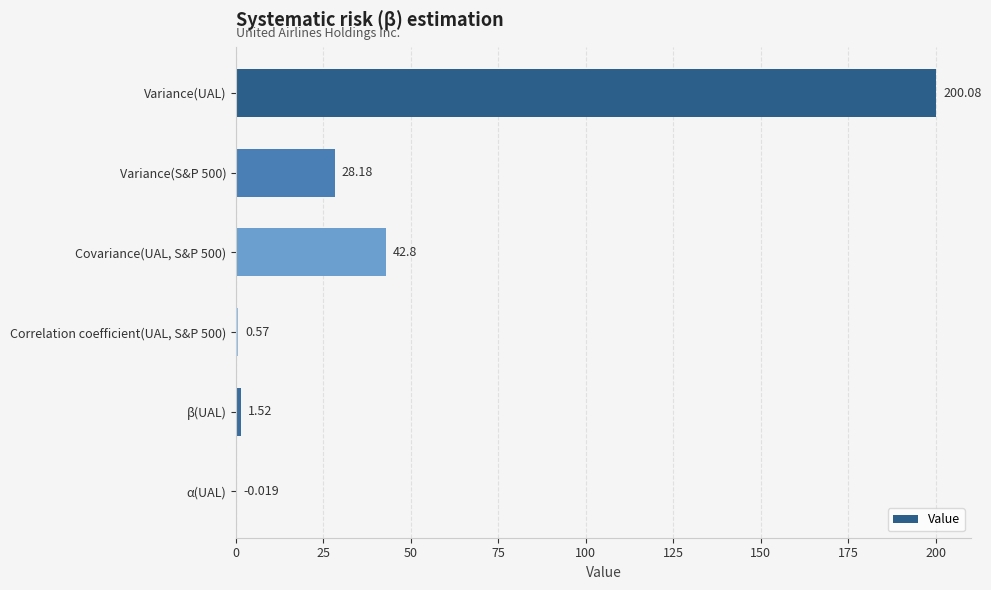

What is the sum of all values?

273.2